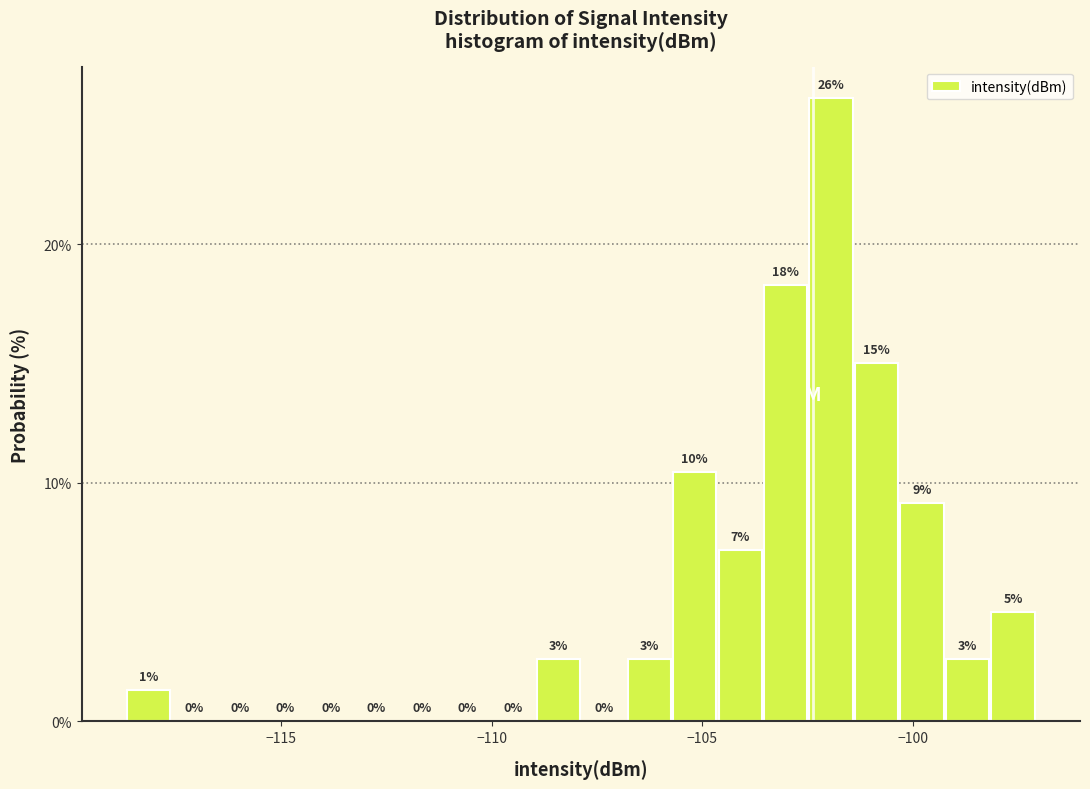

Read against the x-axis, roughly where is the centre of the tallest bar?

-102.0